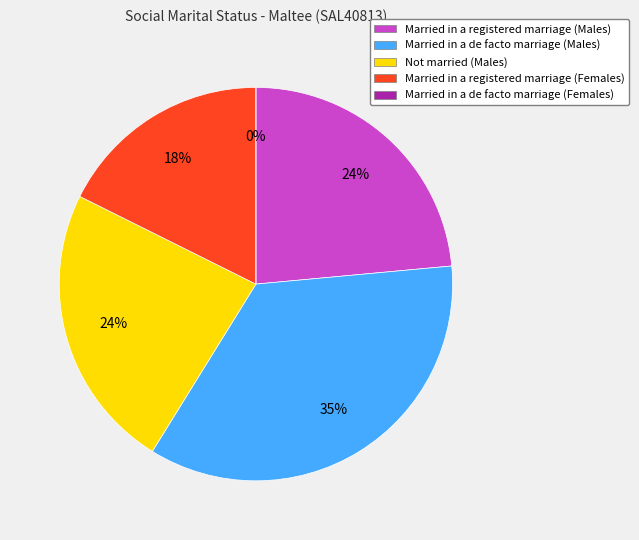

Which slice is the smallest?

Married in a de facto marriage (Females)